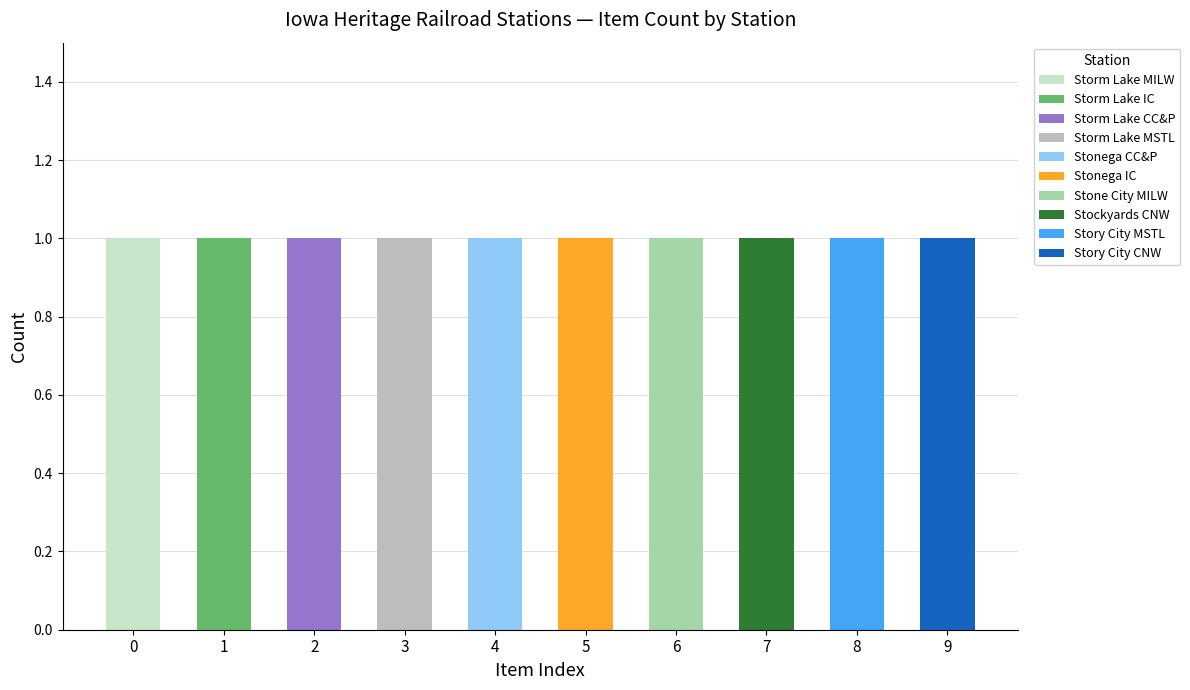

Is the value of Photographs at Stonega CC&P greater than the value of Still image at Stockyards CNW?

No